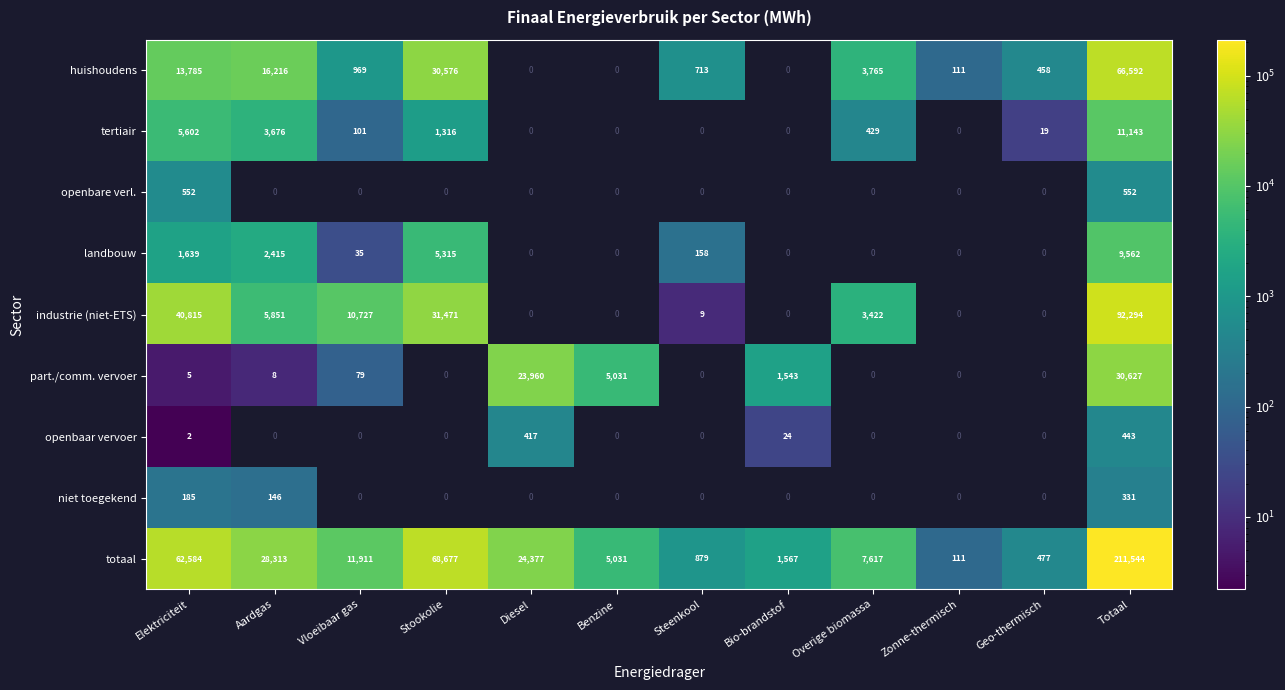

What is the maximum value shown in the chart?

211544.5